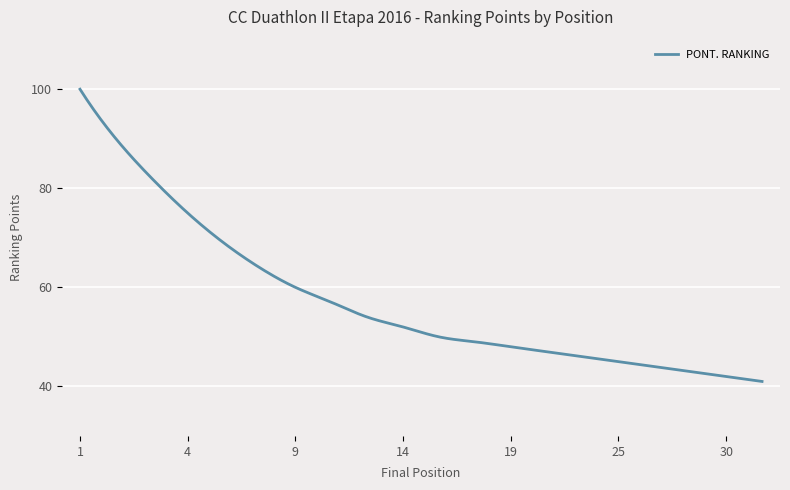

What is the maximum value shown in the chart?

100.0